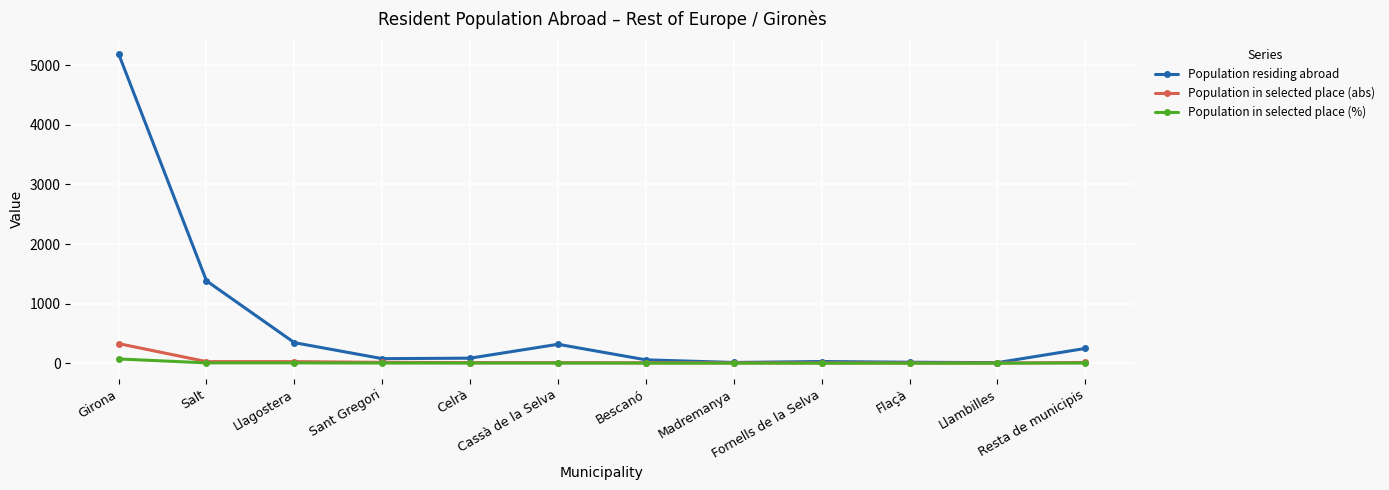

Which category has the highest value in the Population in selected place (abs) series?

Girona